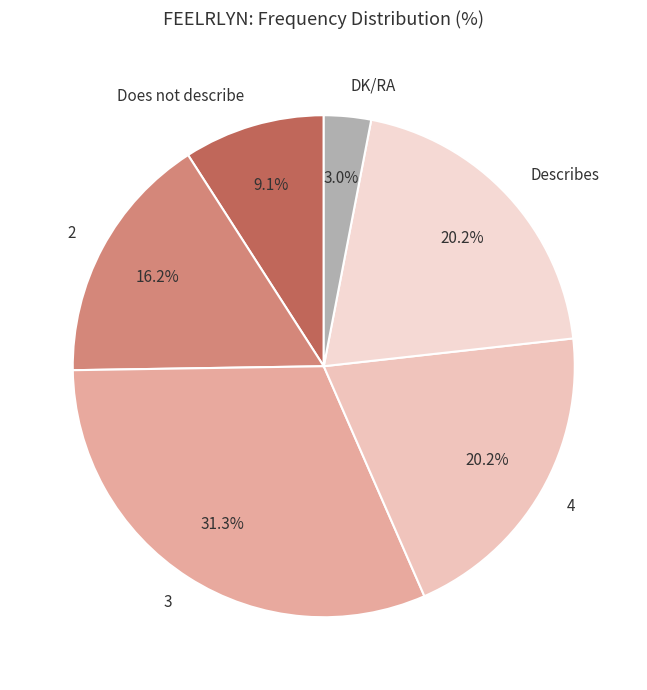

How many slices are in this pie chart?

6